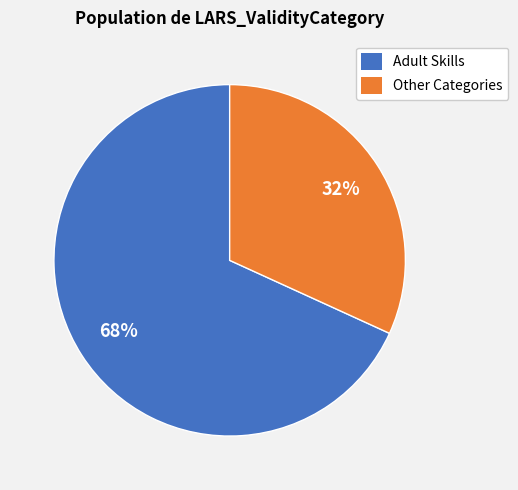

How many slices are in this pie chart?

2